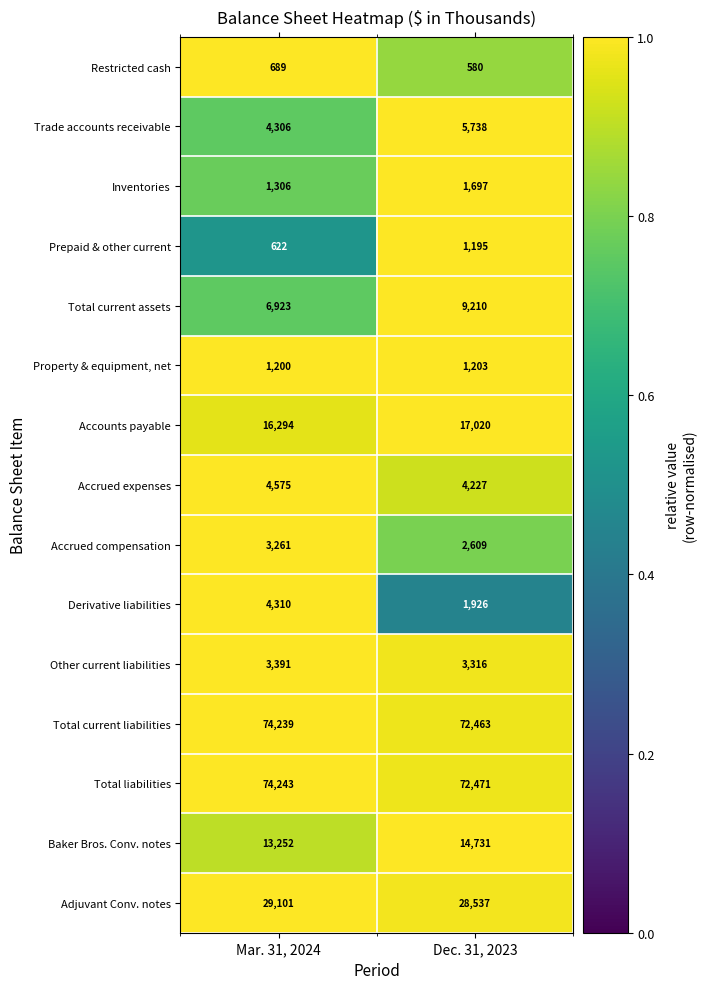

How many distinct data groups are displayed?

15